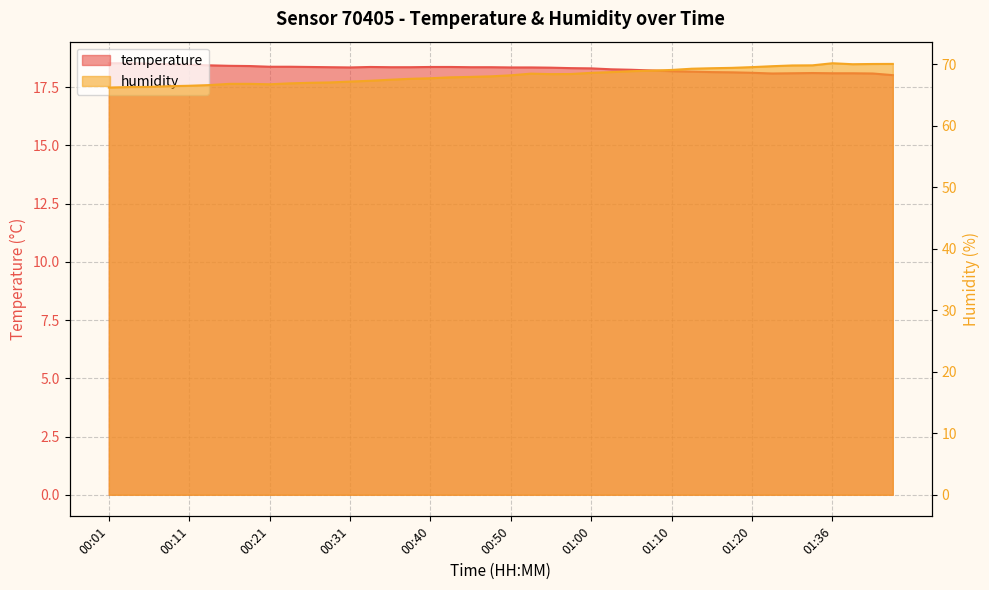

What is the spread (max minus min) of values at 00:01?

47.7